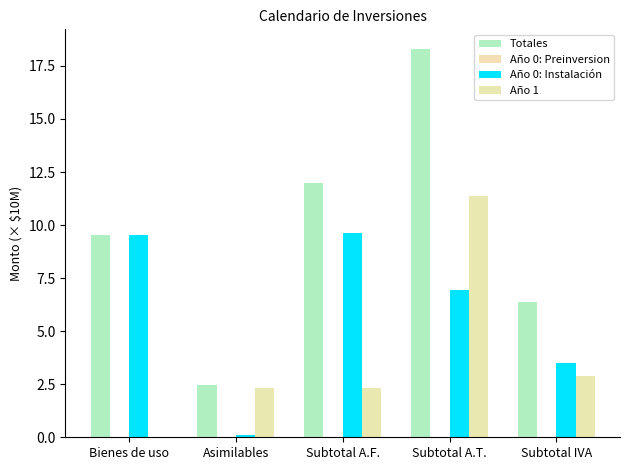

Count the number of categories in the chart.

5